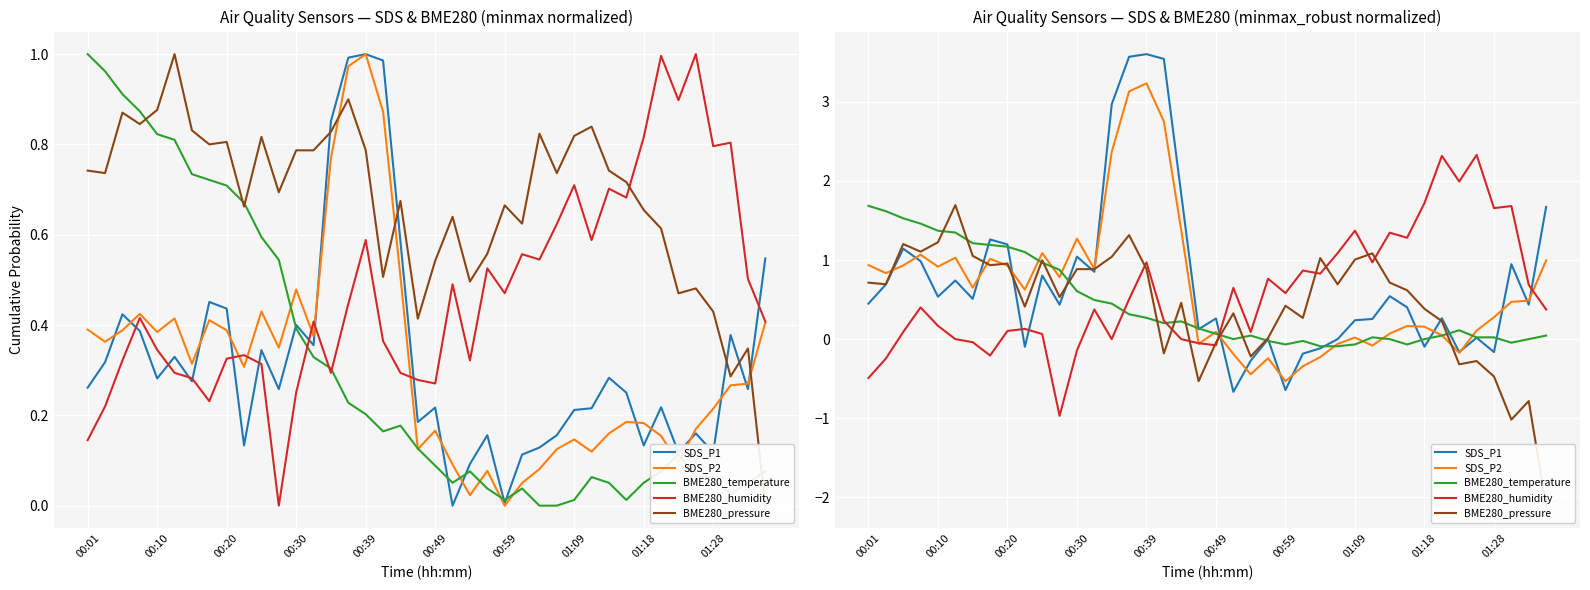

True or false: SDS_P2 has a value of 0.1 at 30.

False